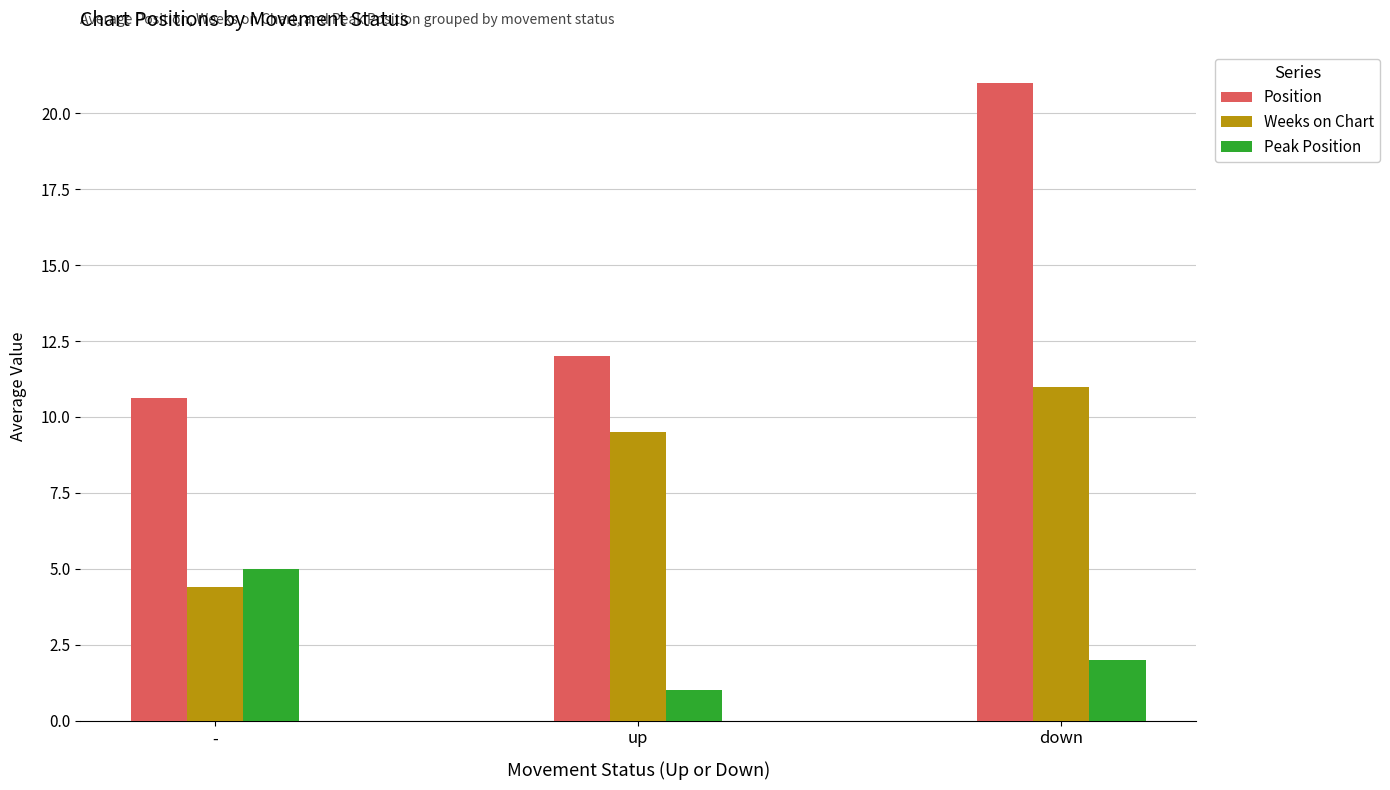

How many distinct data groups are displayed?

3